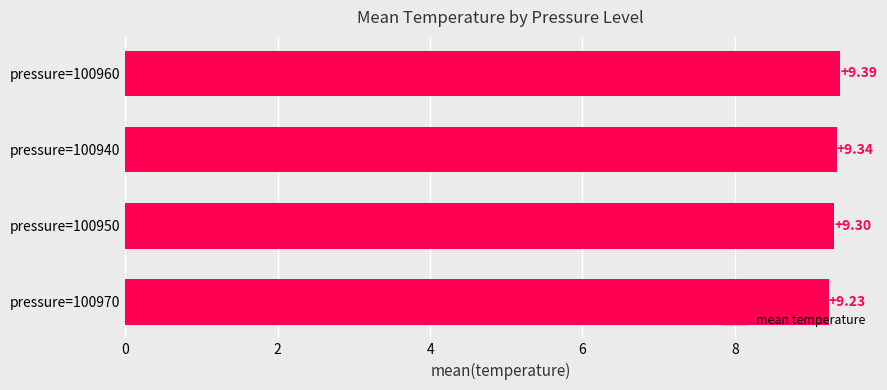

Rank the categories by value from lowest to highest.

pressure=100970, pressure=100950, pressure=100940, pressure=100960